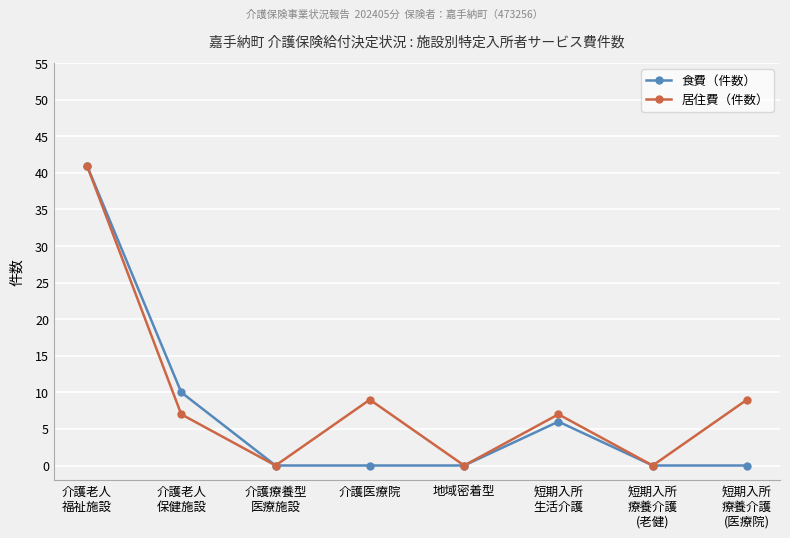

What are all the series names shown in the legend?

食費（件数）, 居住費（件数）